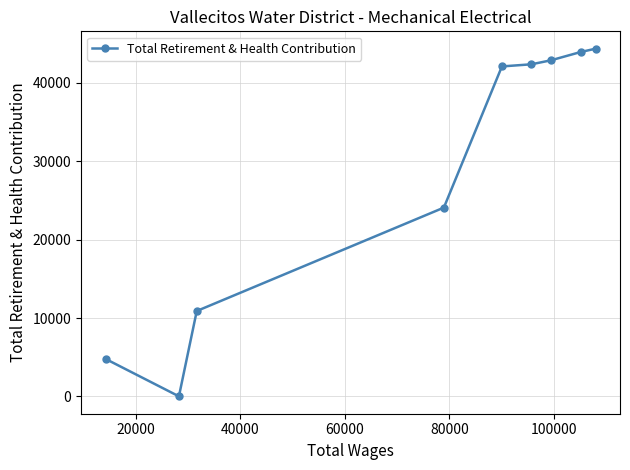

What is the maximum value shown in the chart?

44375